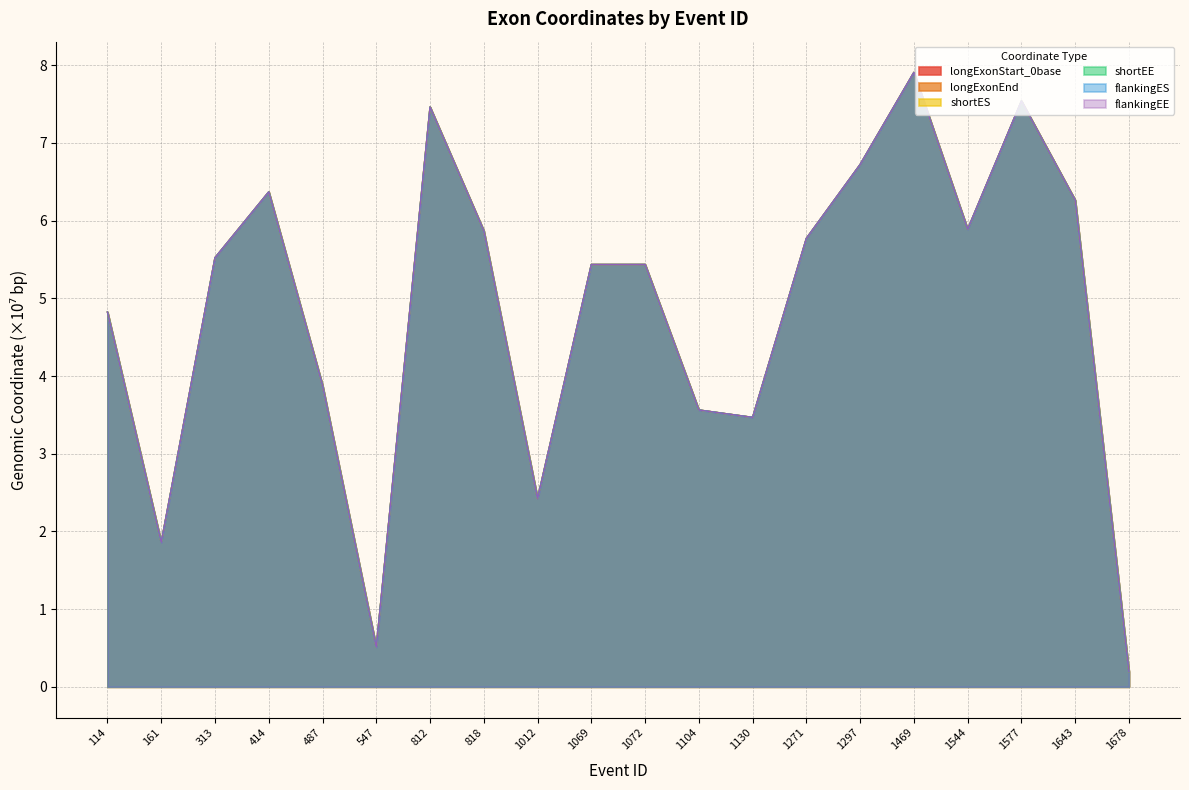

The flankingES series shows 0.2 at 1678. True or false?

True